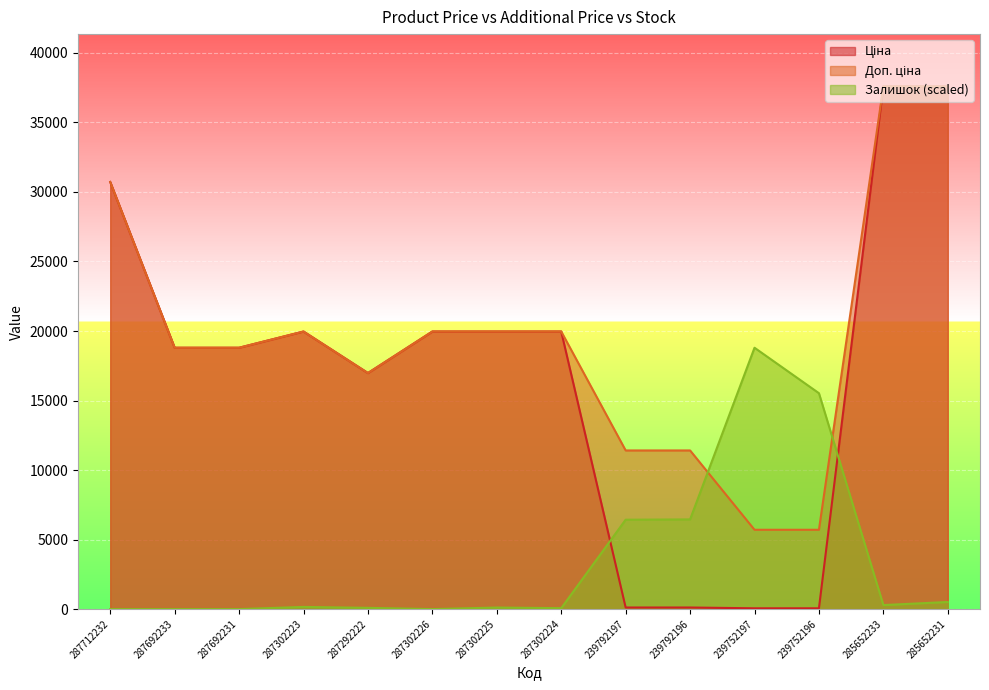

How many distinct data groups are displayed?

3